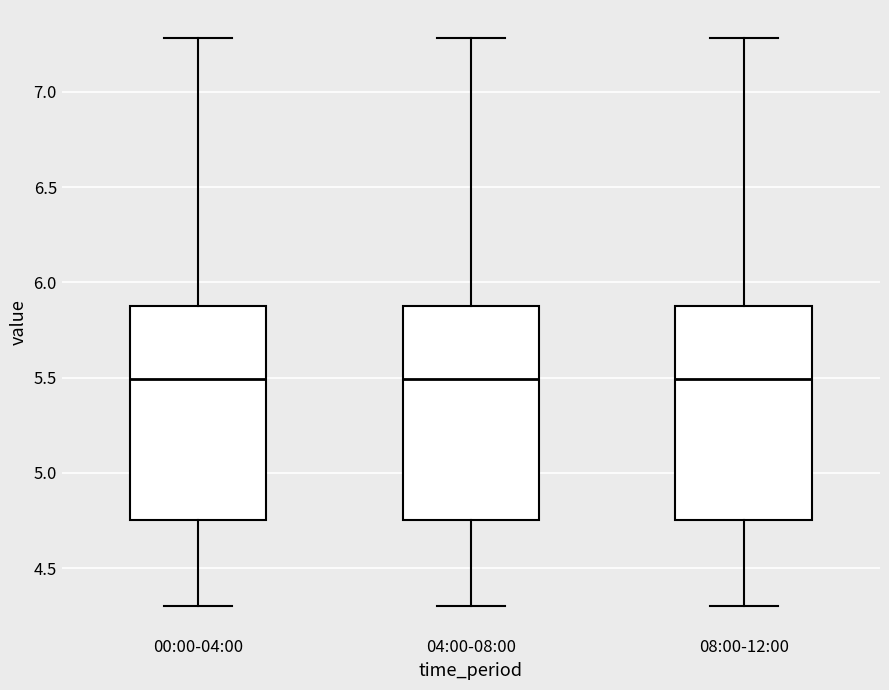

Where does the median line of the box for 04:00-08:00 sit on the y-axis? The values are not printed on the chart, so give them approximately, as read against the axis.

5.50